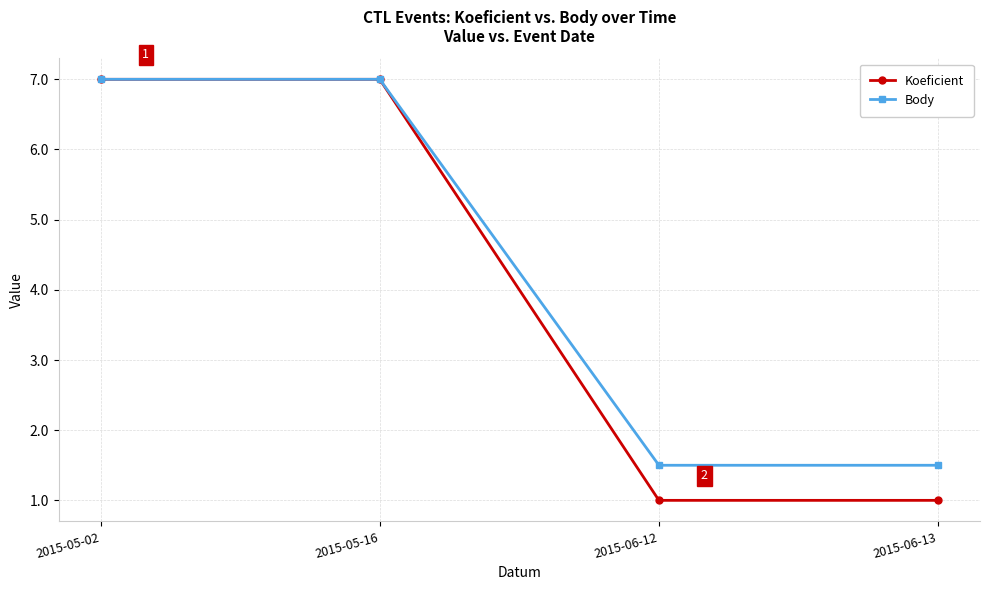

How many values in the Body series are below 7?

2